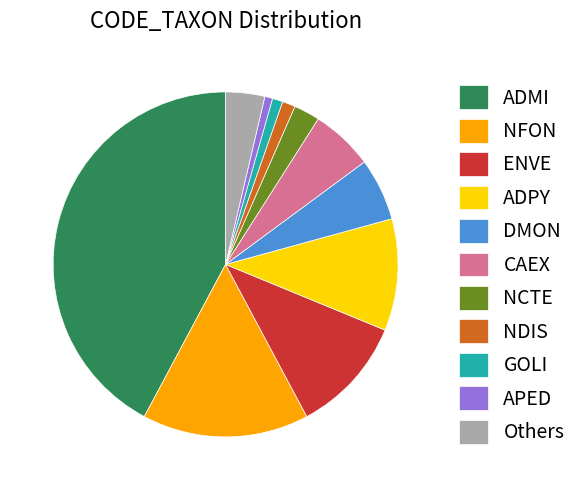

True or false: APED accounts for 6% of the total.

False